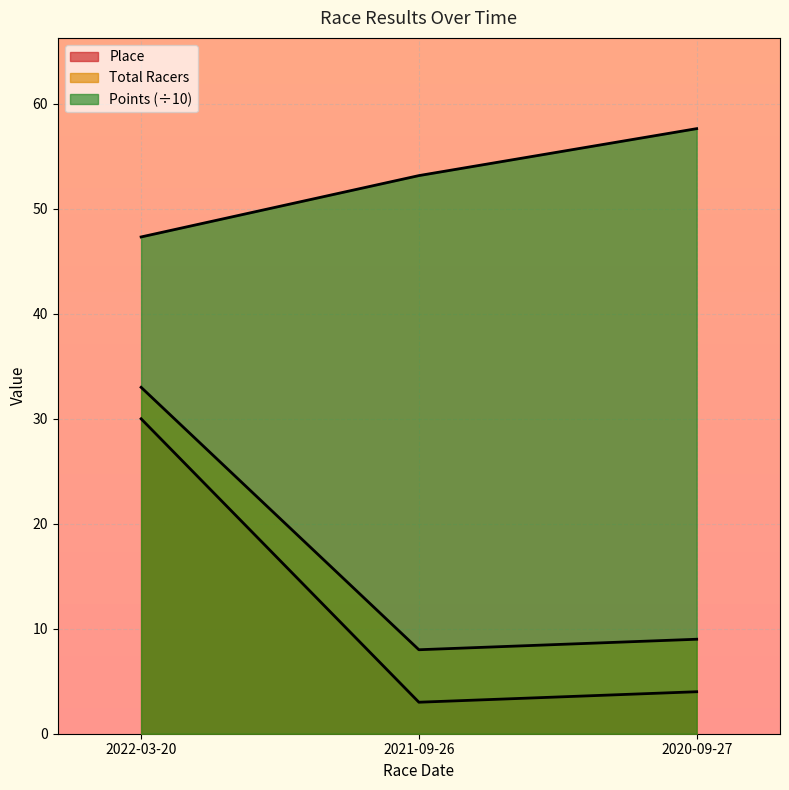

How many lines are shown in the chart?

3